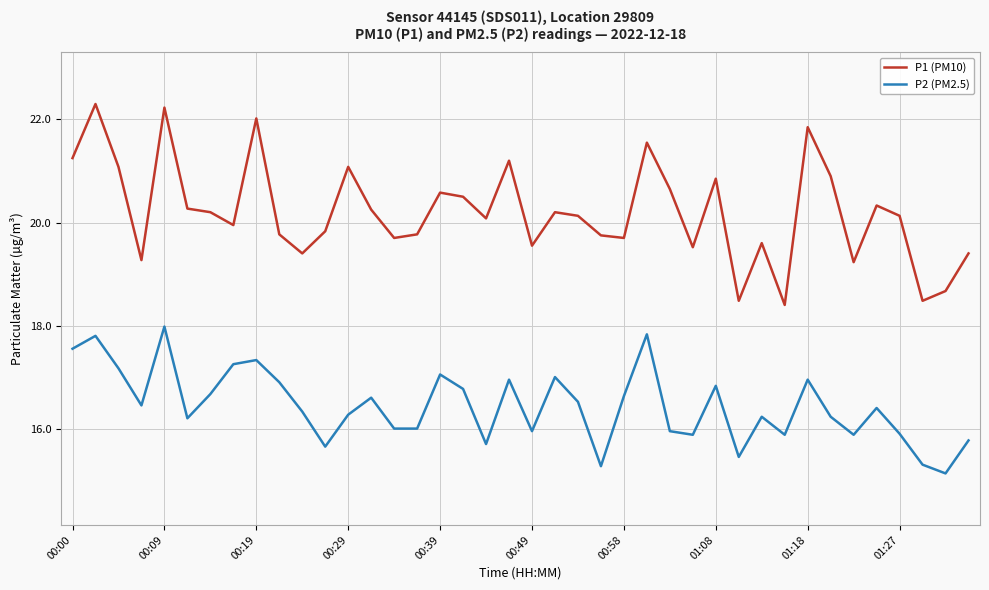

What is the minimum value for P2 (PM2.5)?

15.1